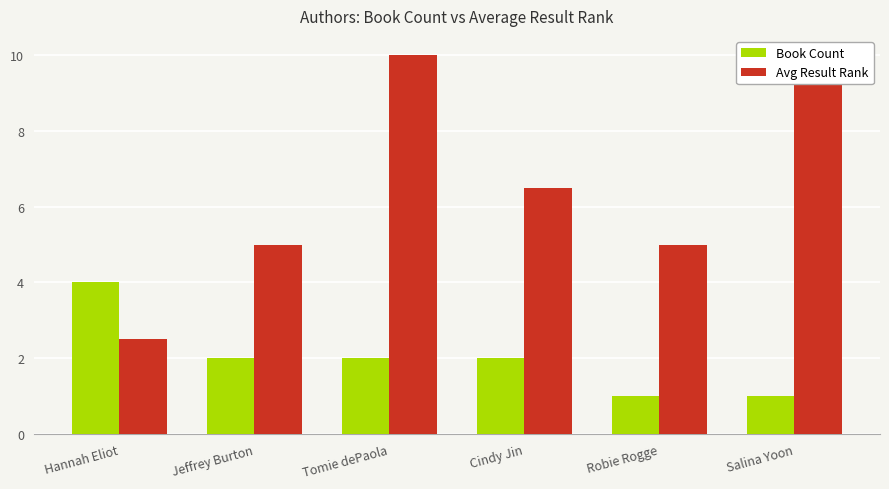

The Book Count series shows 0.7 at Jeffrey Burton. True or false?

False